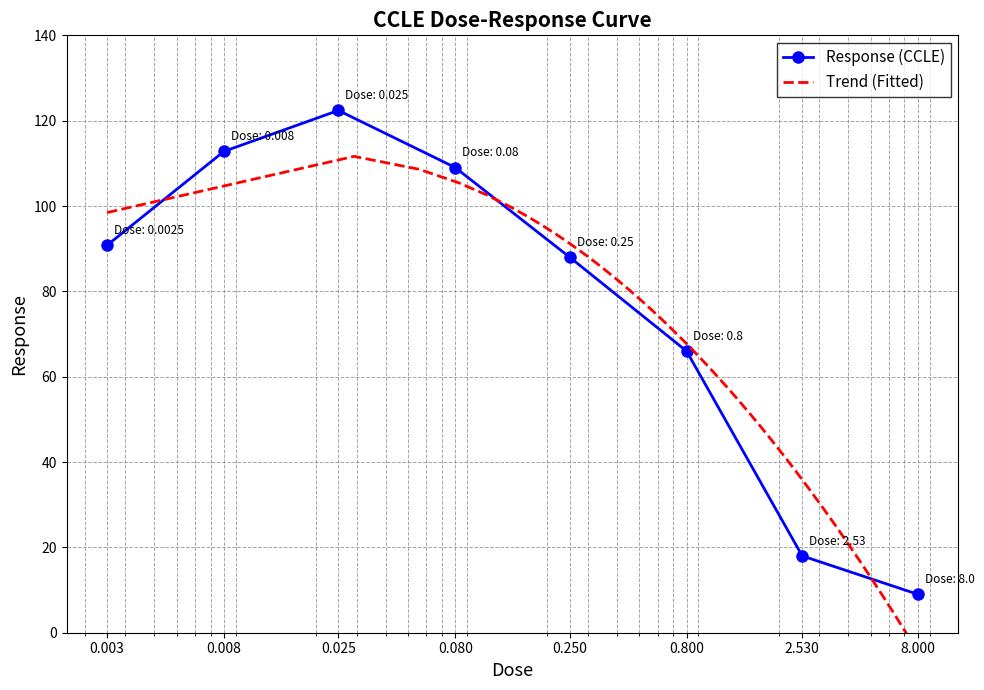

Reading left to right, what are all the values shown in this chart?

90.8	112.8	122.4	109.0	88.0	66.0	18.0	9.0